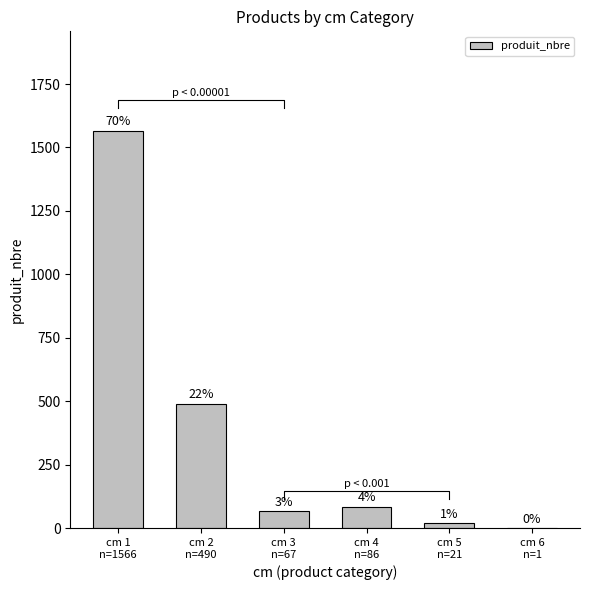

What is the average value?

372